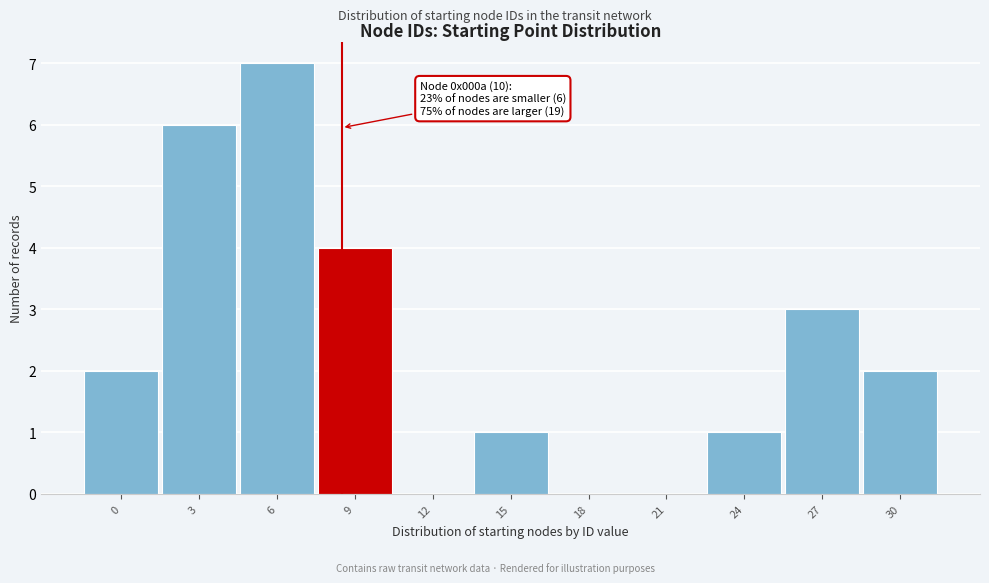

Reading left to right, what are all the values shown in this chart?

0=2	3=6	6=7	9=4	12=0	15=1	18=0	21=0	24=1	27=3	30=2